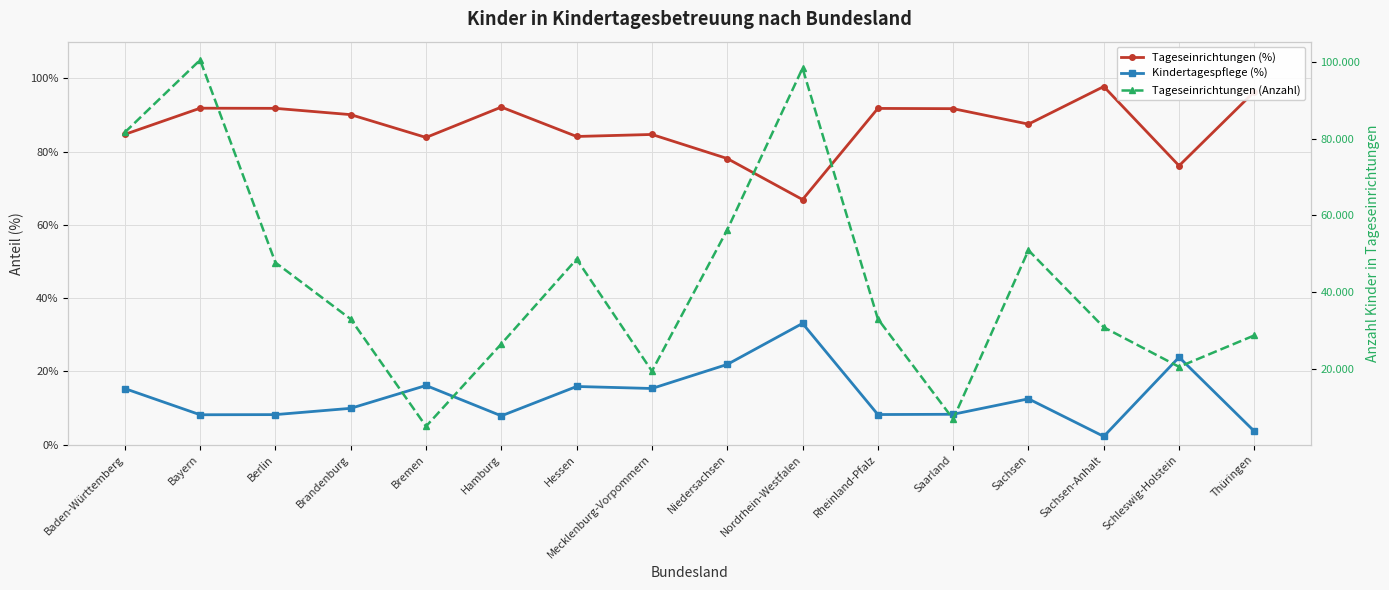

How many lines are shown in the chart?

3